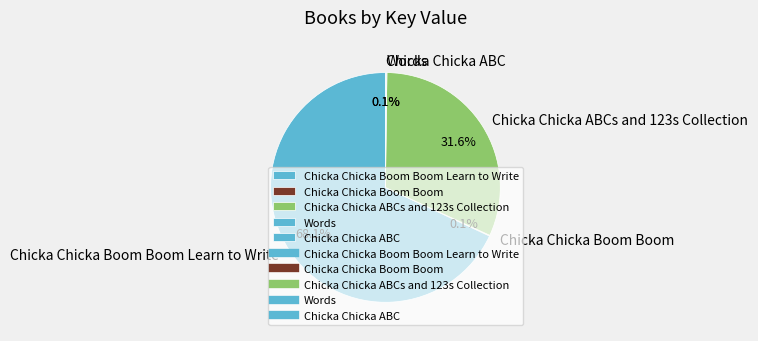

To the nearest percent, what is the average slice percentage?

20%